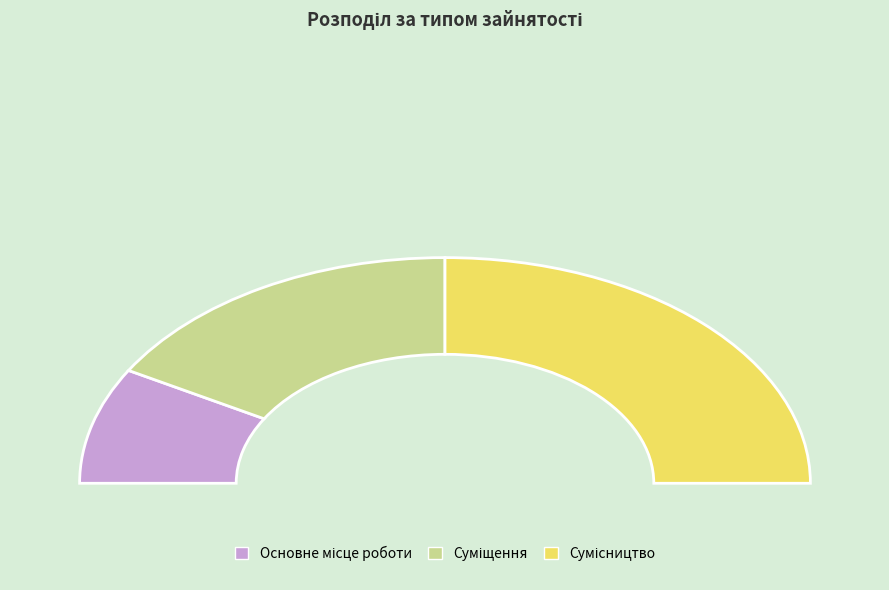

Which category has the smallest portion of the pie?

Основне місце роботи